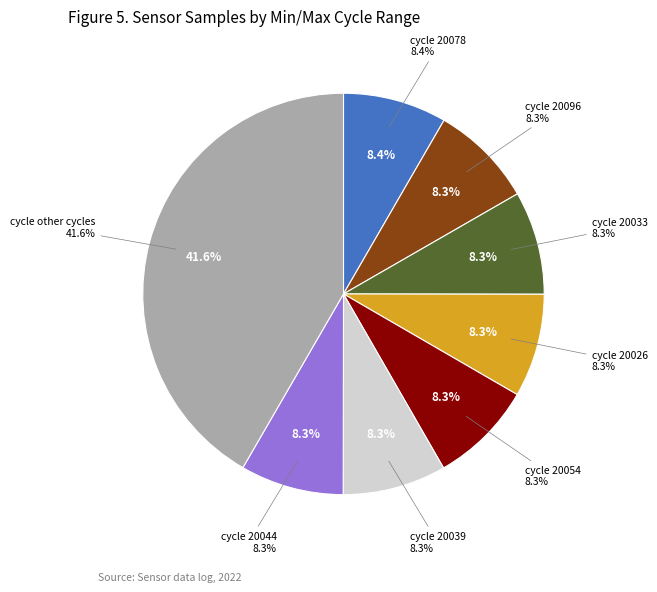

Is it true that 28-20030 is 15% of the pie?

False